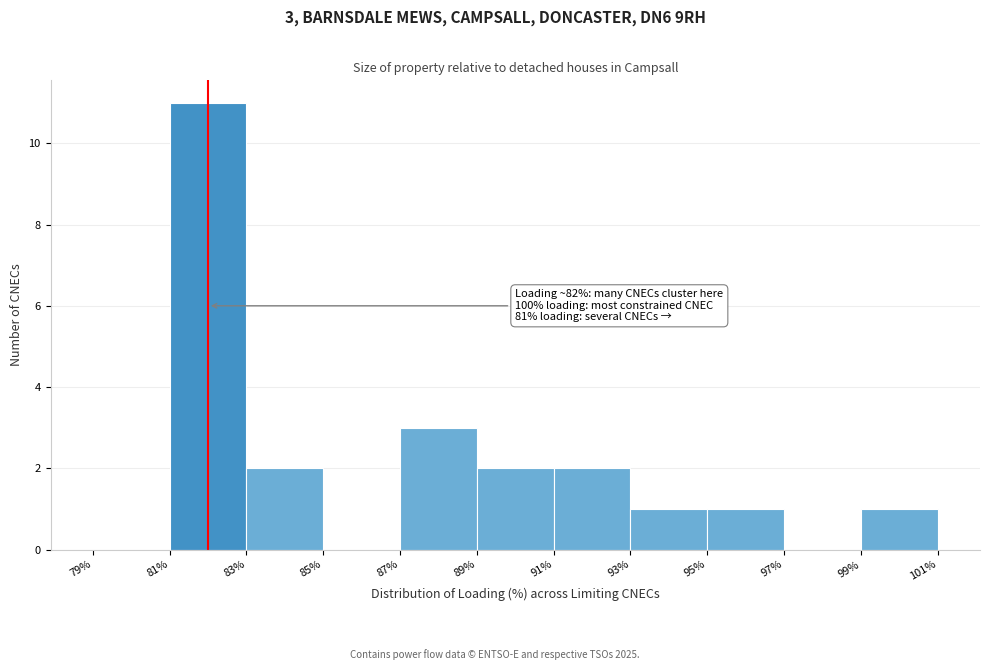

Over which range of the x-axis is the bar tallest?

81% to 83%